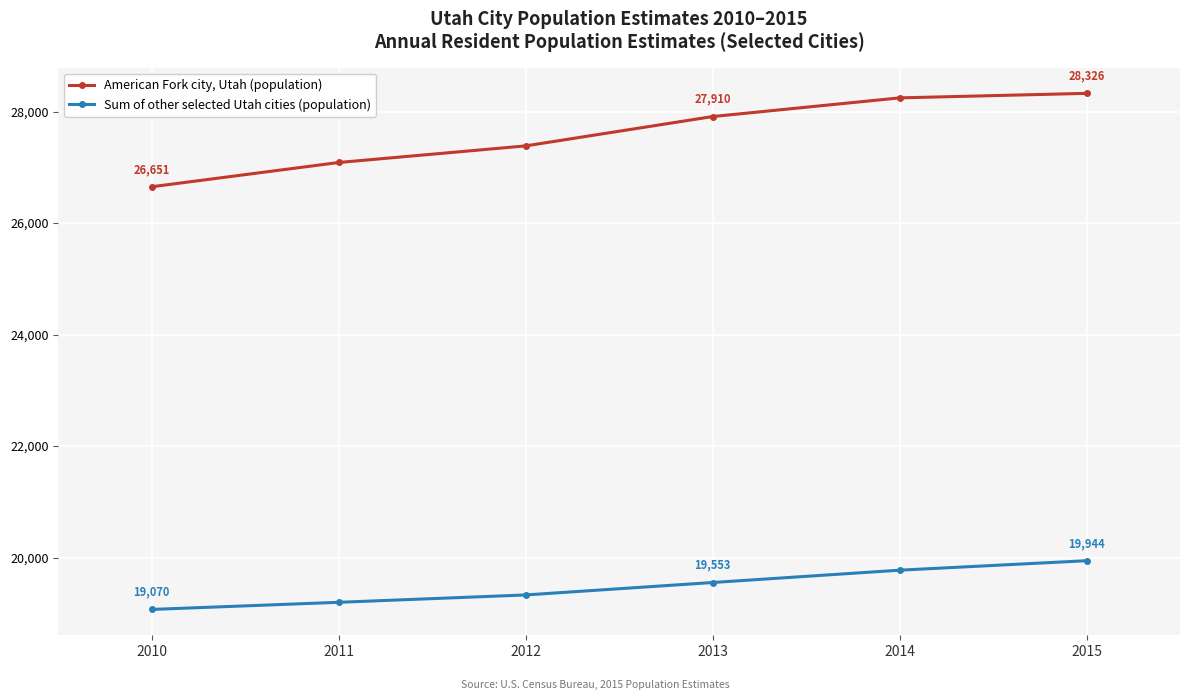

What value does the Sum of other selected Utah cities (population) series have at 2012, to the nearest 50?

19350